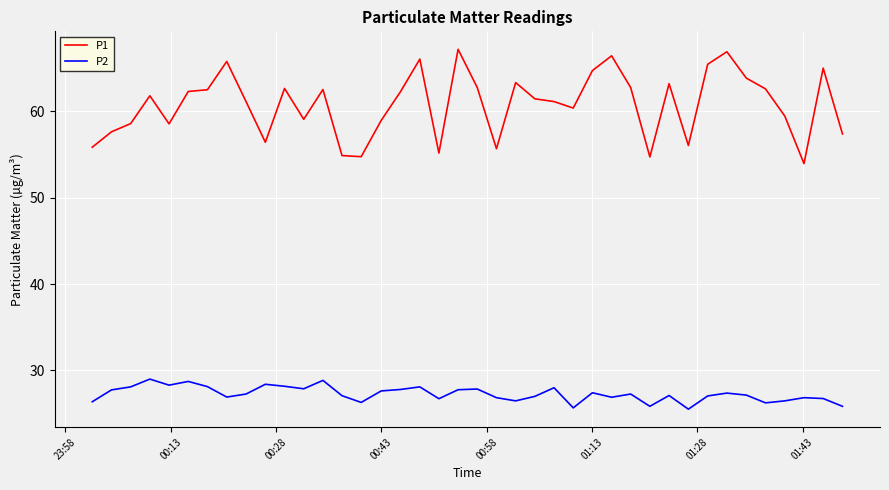

What is the difference between the maximum and minimum values in the P2 series?

3.5